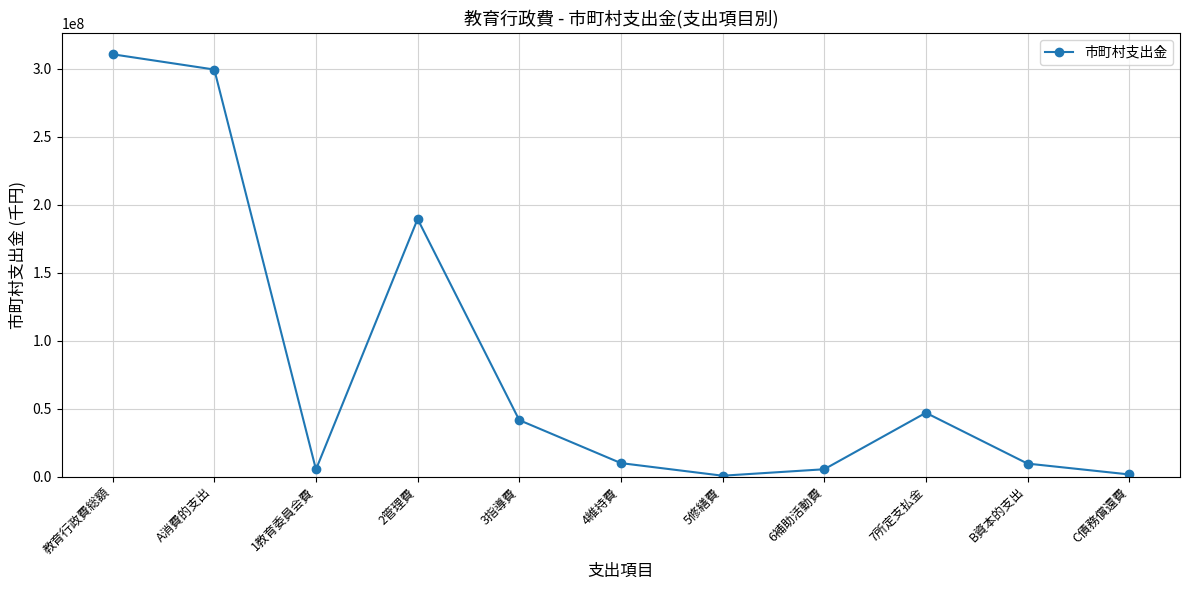

What is the label of the 1st point from the right?

C債務償還費